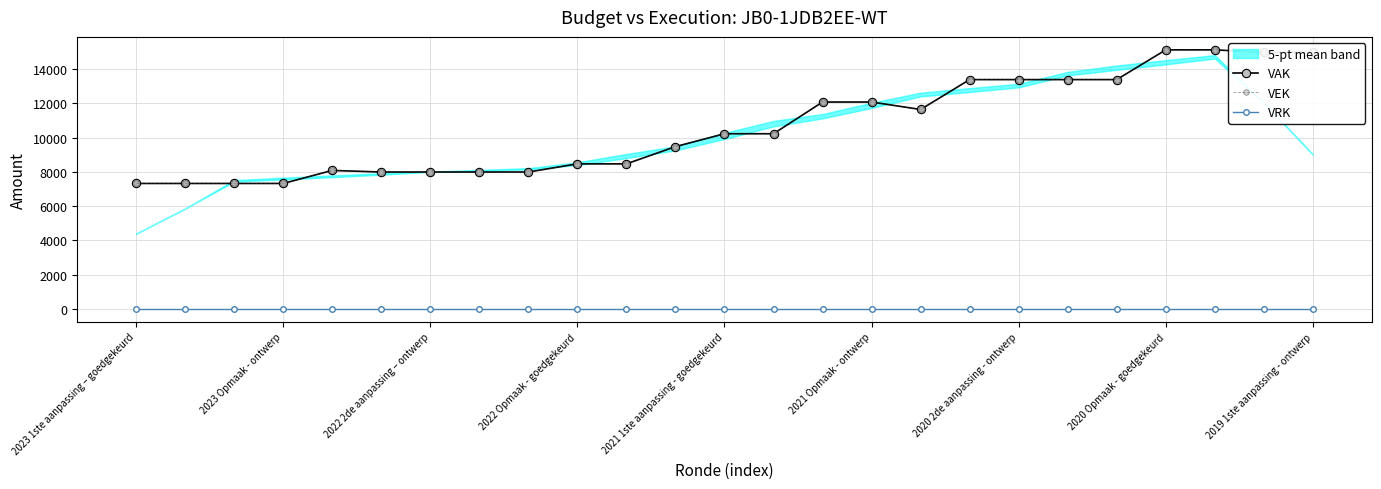

The value of VAK at 10 is 8466. True or false?

True